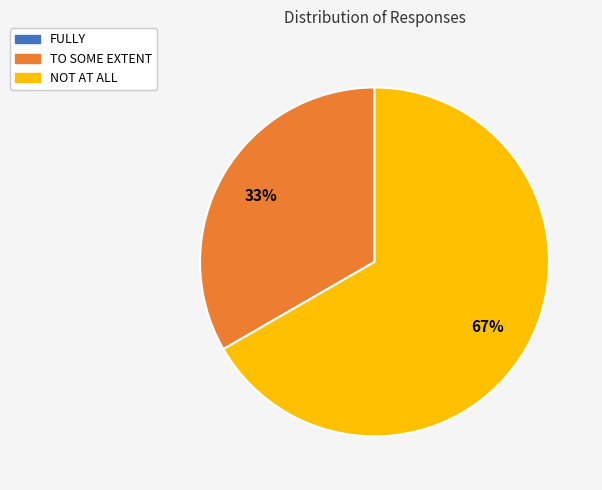

To the nearest percent, what is the average slice percentage?

50%